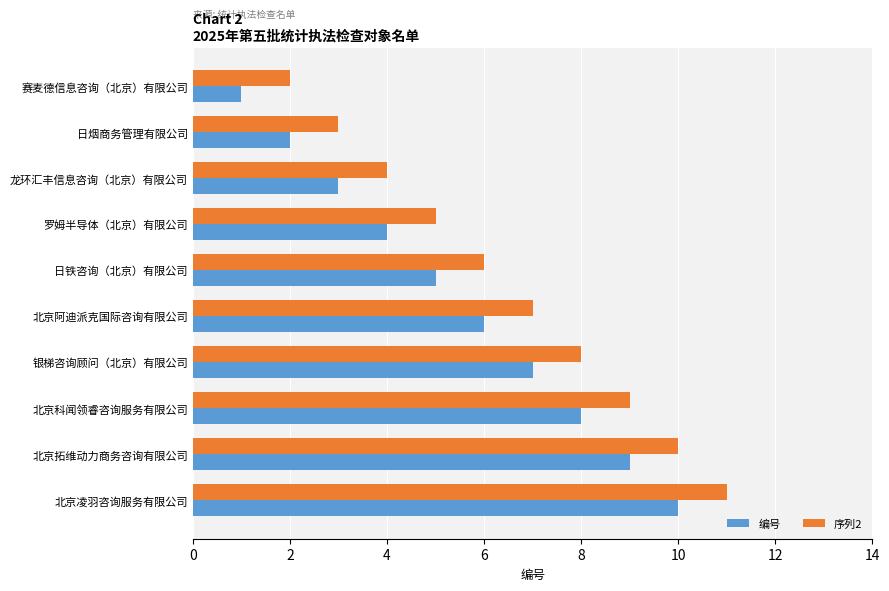

At which label does 编号 reach its minimum?

赛麦德信息咨询（北京）有限公司